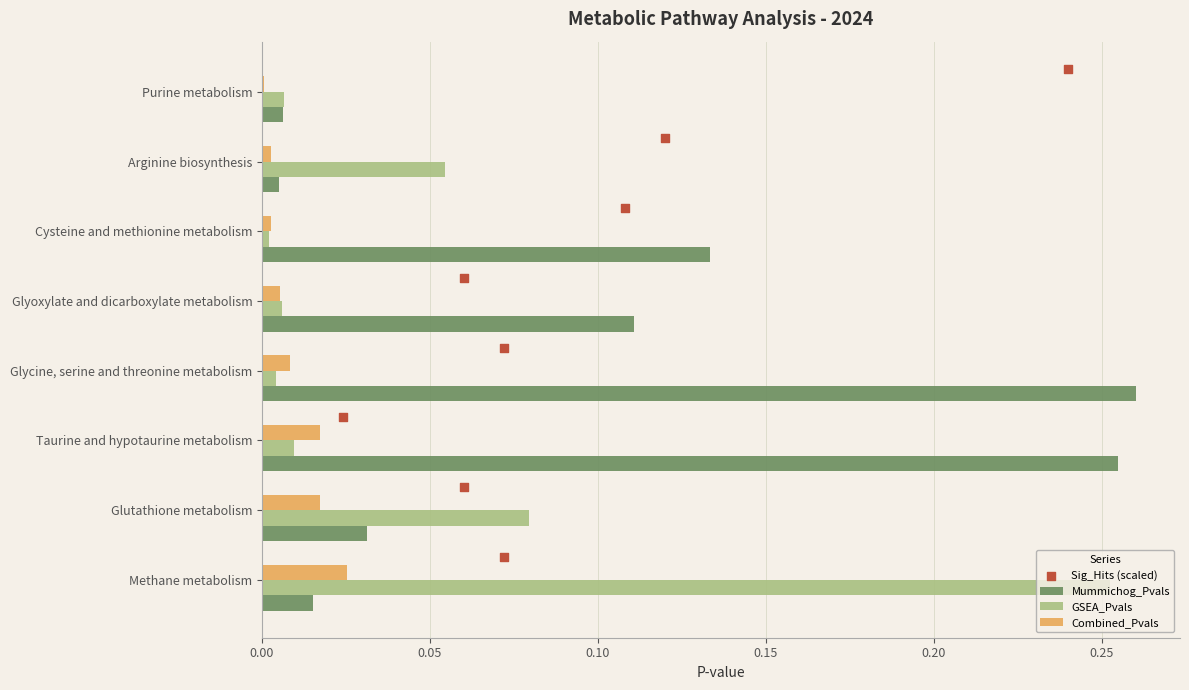

Is the value of GSEA_Pvals at Cysteine and methionine metabolism greater than the value of Combined_Pvals at Taurine and hypotaurine metabolism?

No